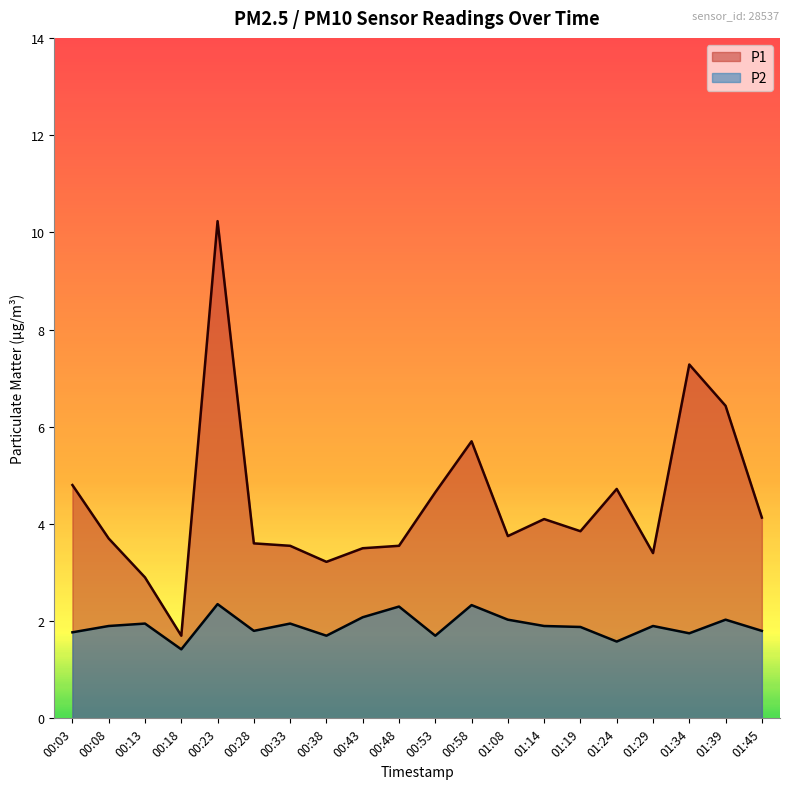

Is it true that P2 equals 2.4 at 00:23?

True